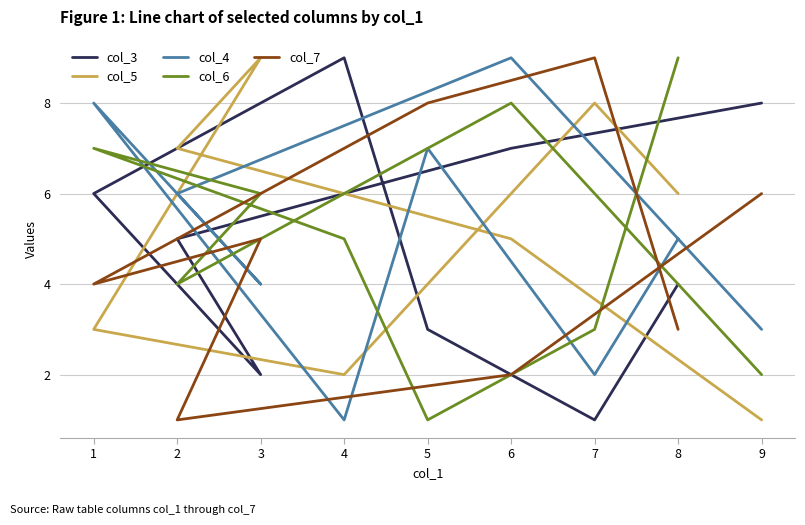

Between 6 and 9, which series saw the biggest shift?

col_4